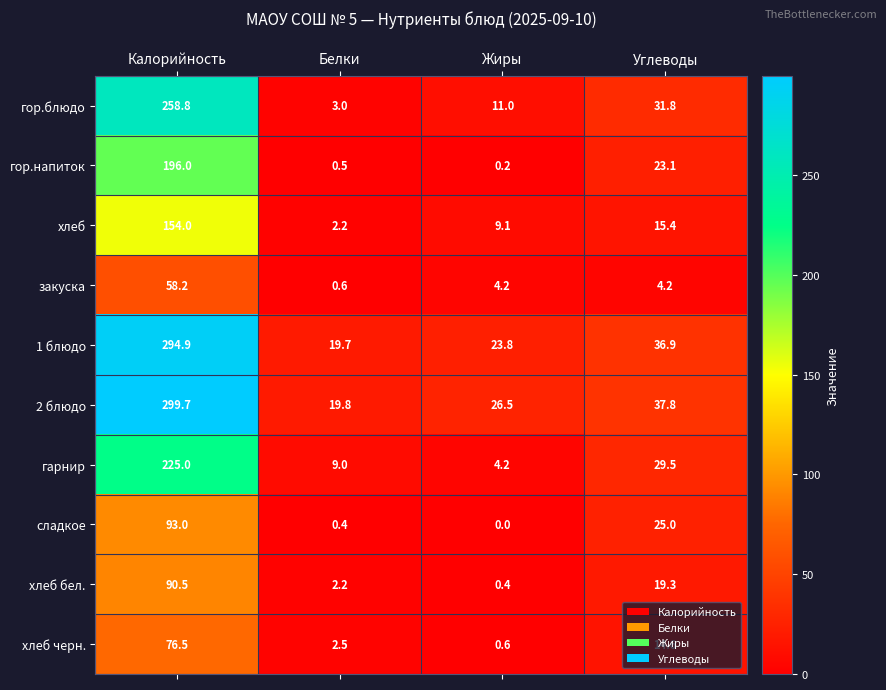

True or false: сладкое has a value of 25.0 at Углеводы.

True